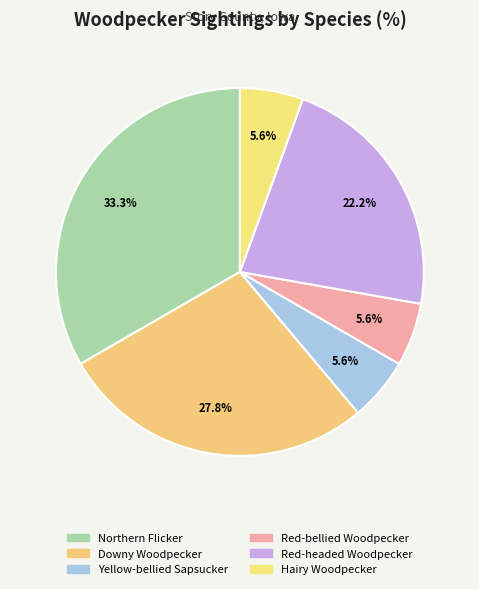

To the nearest percent, what percentage of the pie is Red-headed Woodpecker?

22%